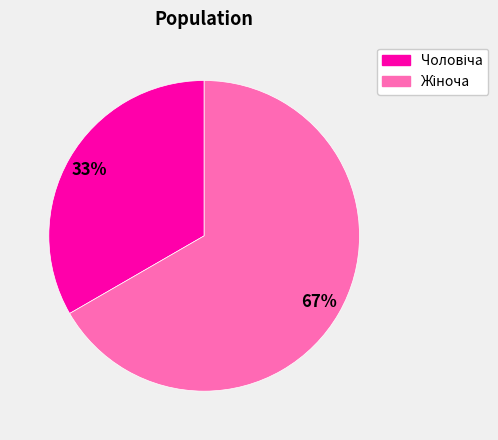

To the nearest percent, what is the average slice percentage?

50%